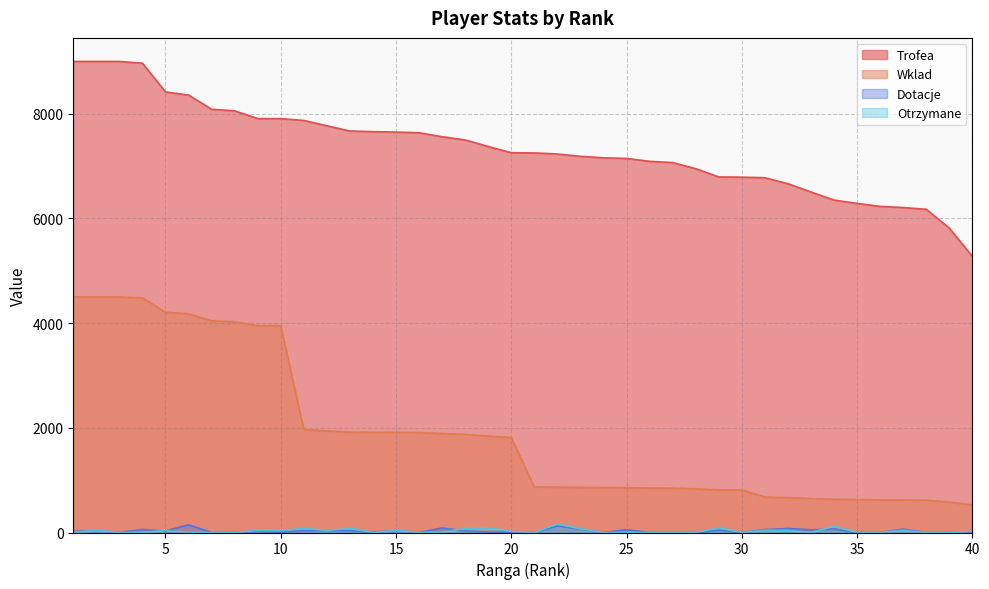

Which series has the largest range (max minus min)?

Wklad